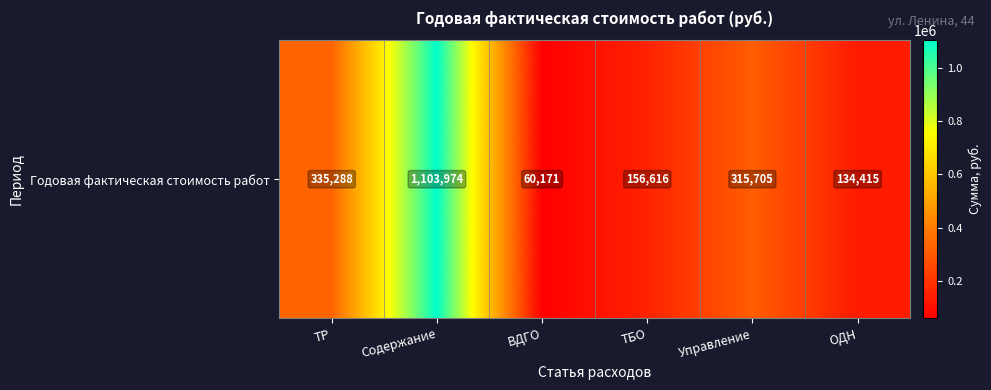

Approximately how many times larger is the value at ВДГО compared to Содержание?

0.1